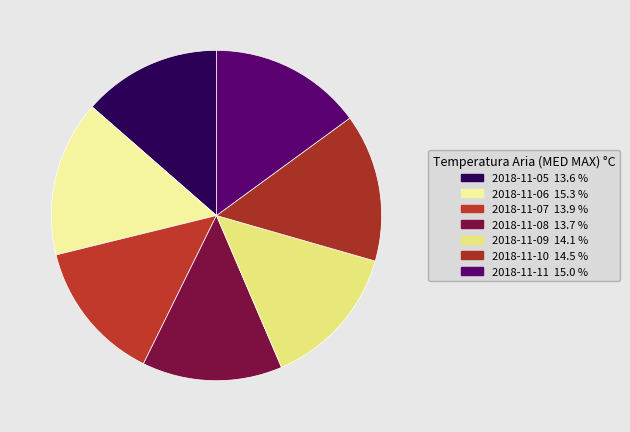

Count the number of slices in the pie.

7